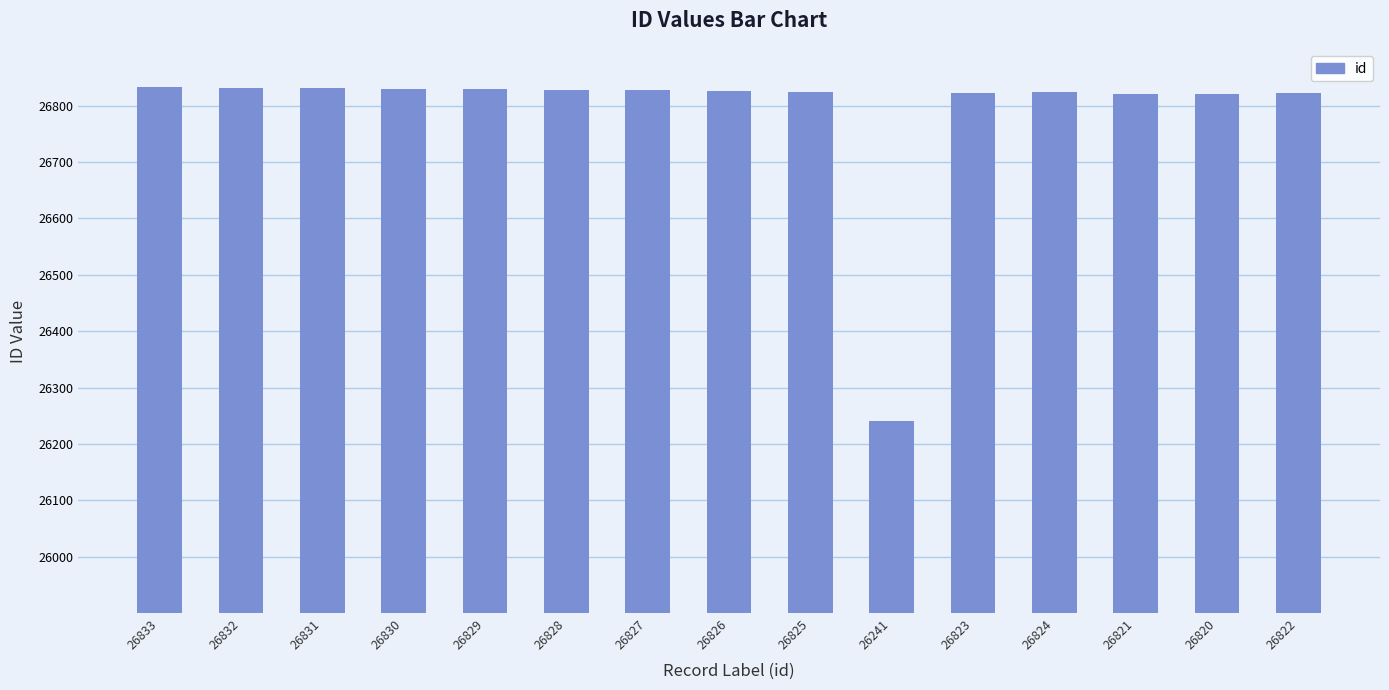

Is it true that the value at 26832 is 40581?

False